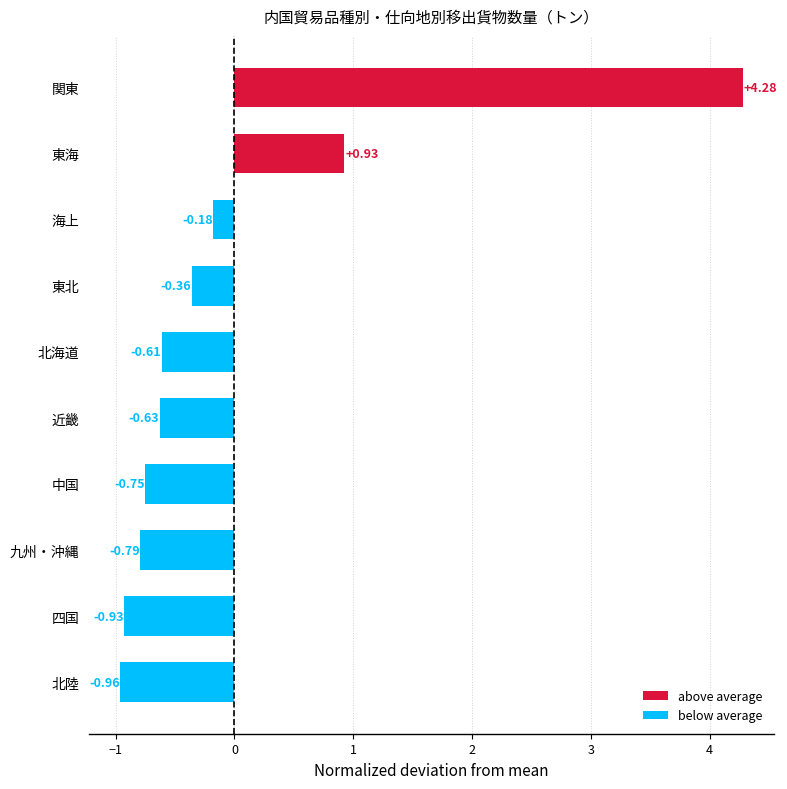

Between 東海 and 中国, which is larger?

東海